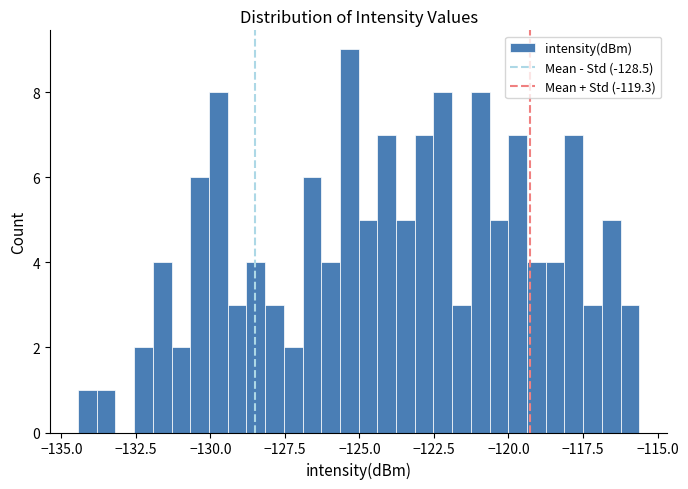

Around what value on the x-axis is the tallest bar? Give the approximate position of its centre, as read against the axis.

-125.5